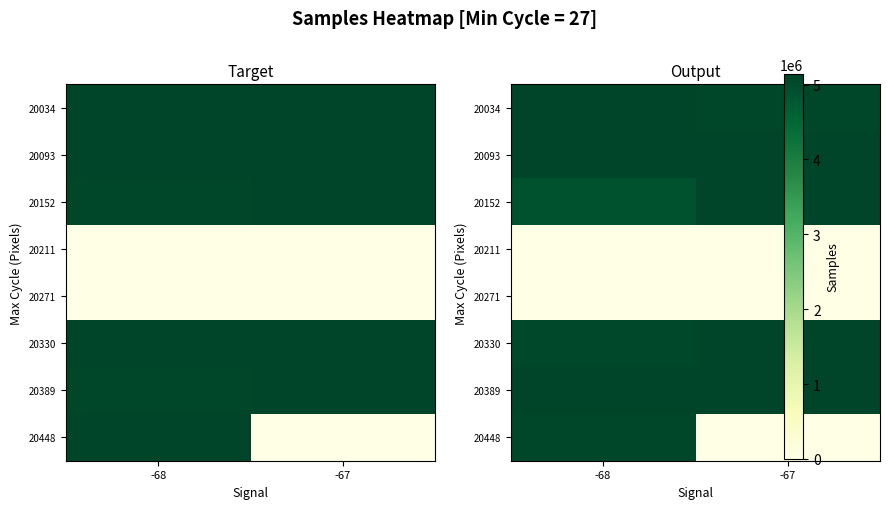

At how many categories does at least one series exceed 4337019?

2